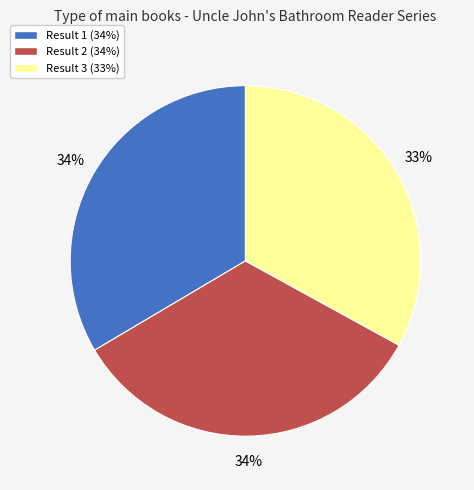

Is Result 1 the majority of the pie?

No